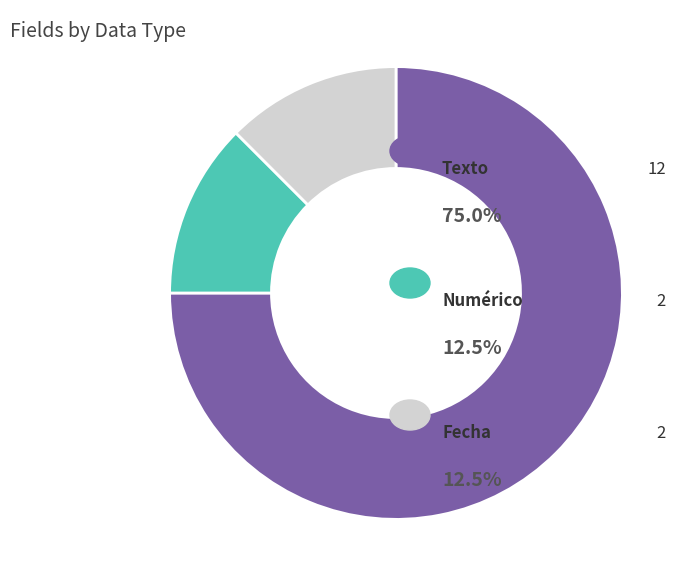

How many segments does this pie chart have?

3